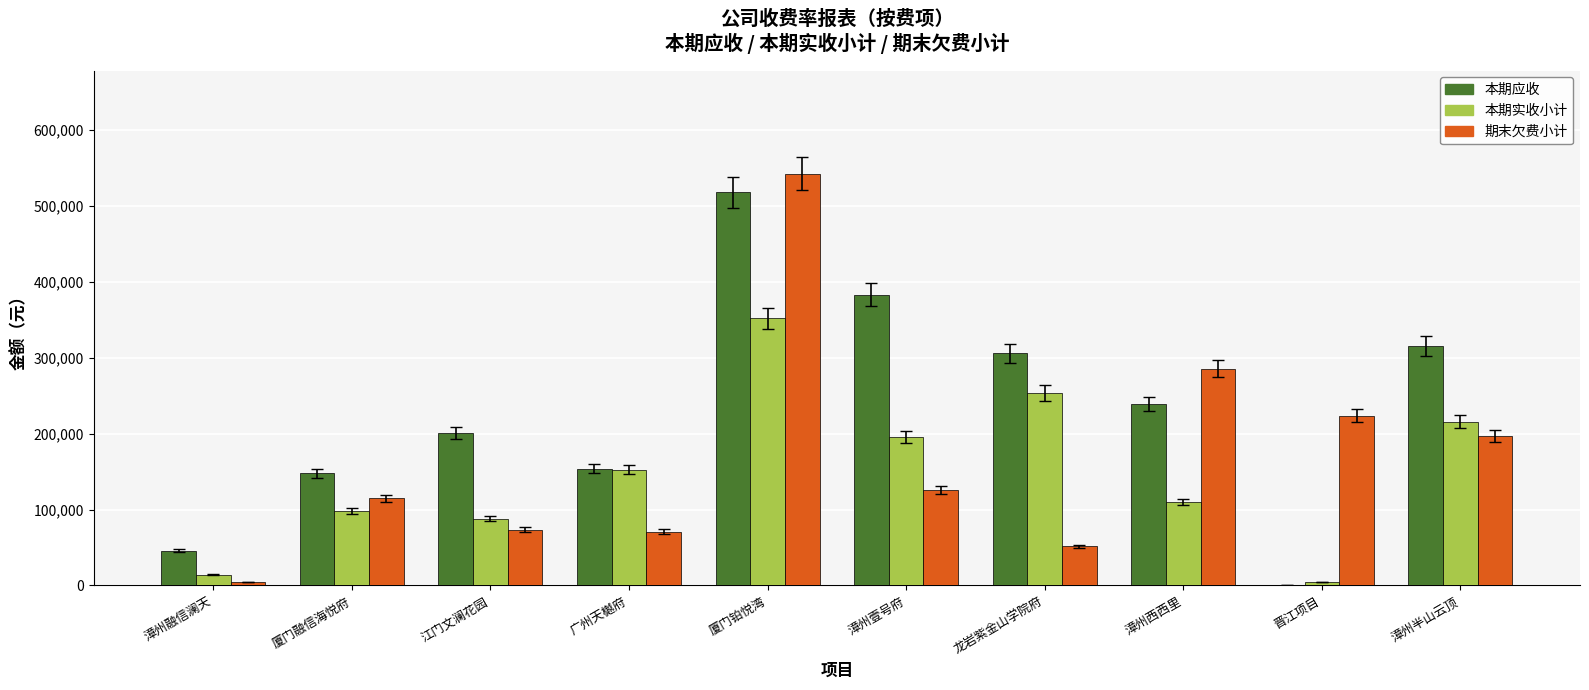

Which label corresponds to the largest value in the chart?

厦门铂悦湾